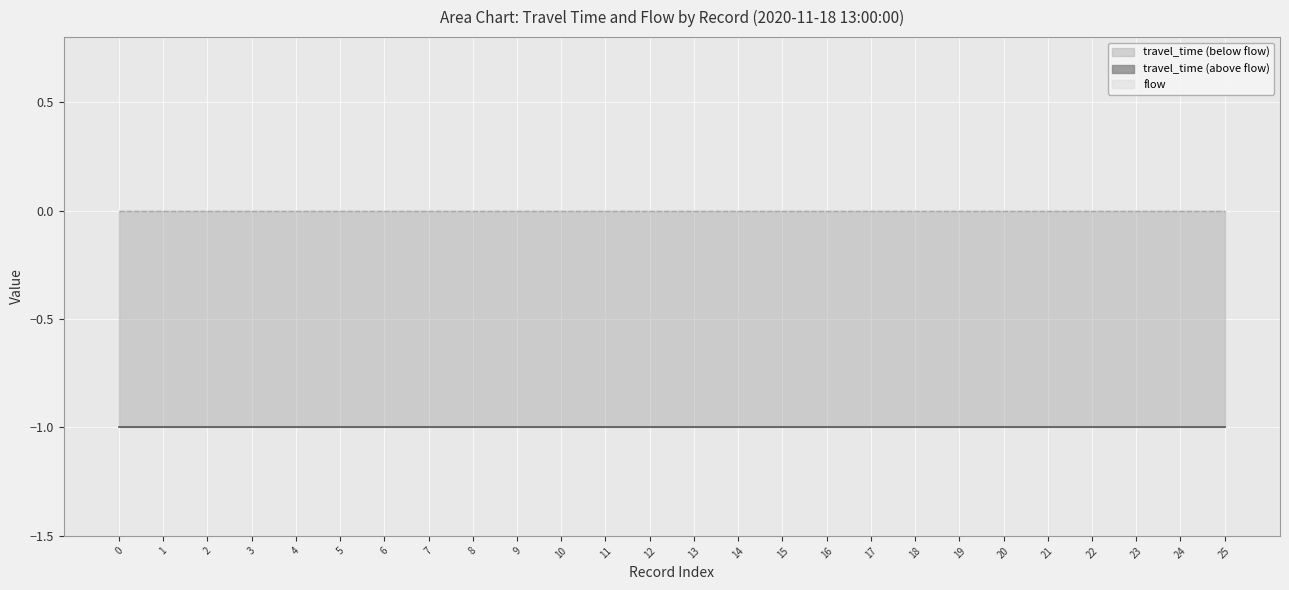

What is the smallest value displayed?

-1